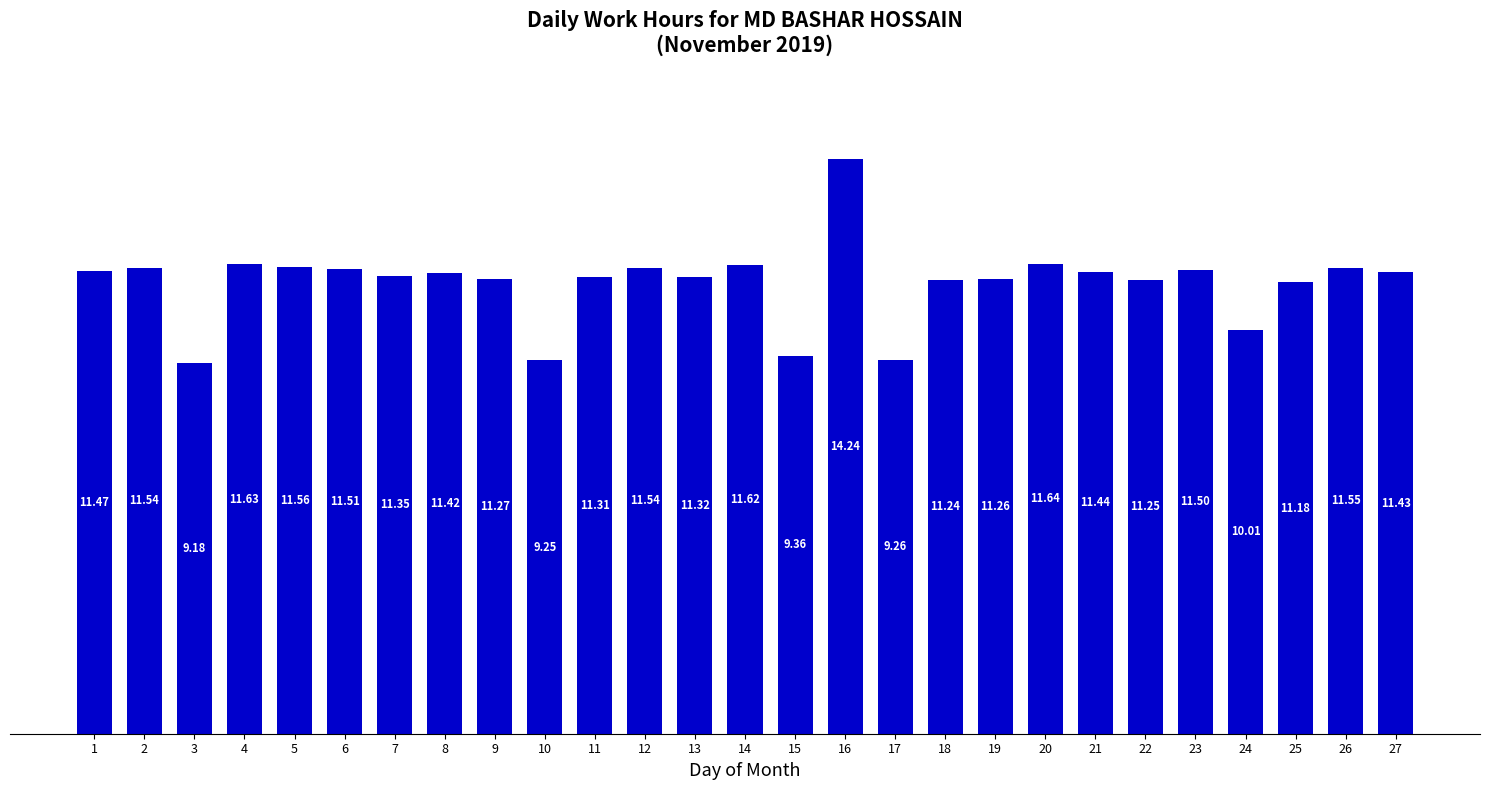

What is the maximum value shown in the chart?

14.2